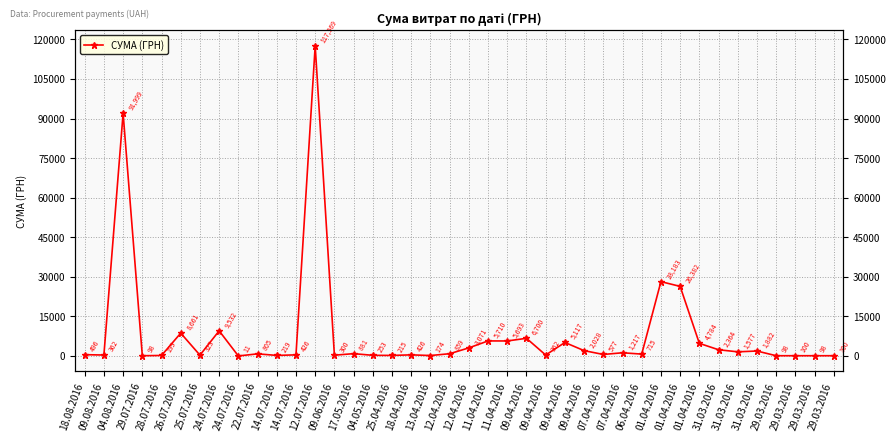

How many interior local peaks (higher than both neighbors) does the data have?

14